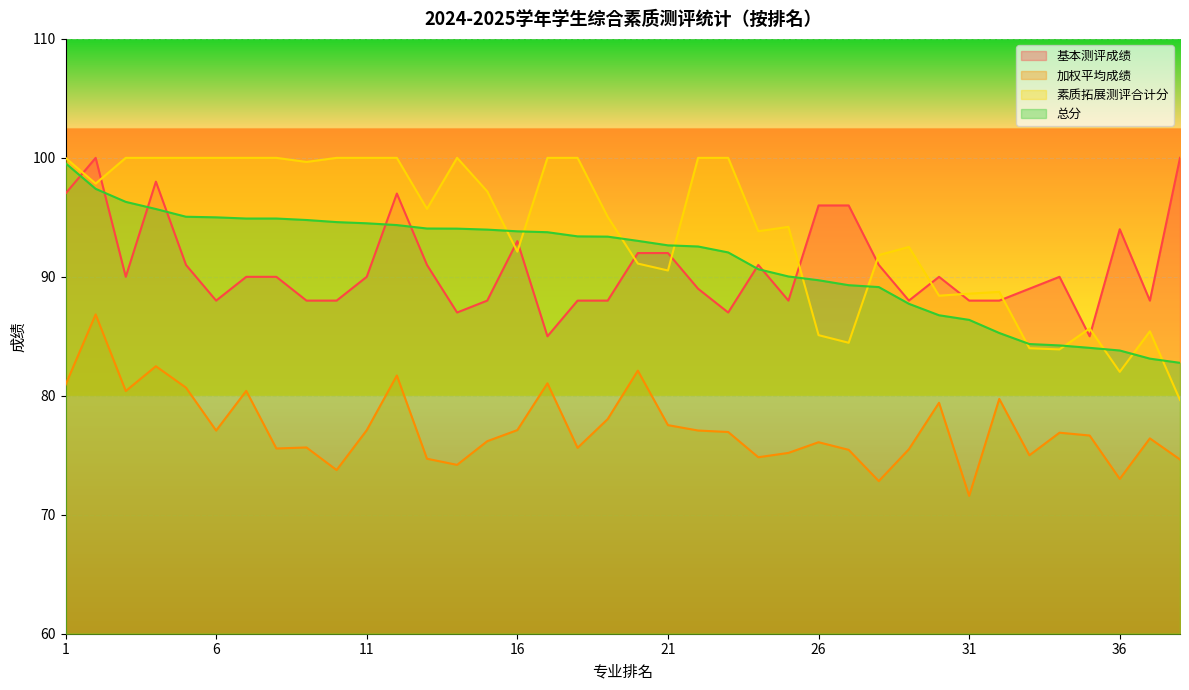

What is the minimum value for 总分?

82.8